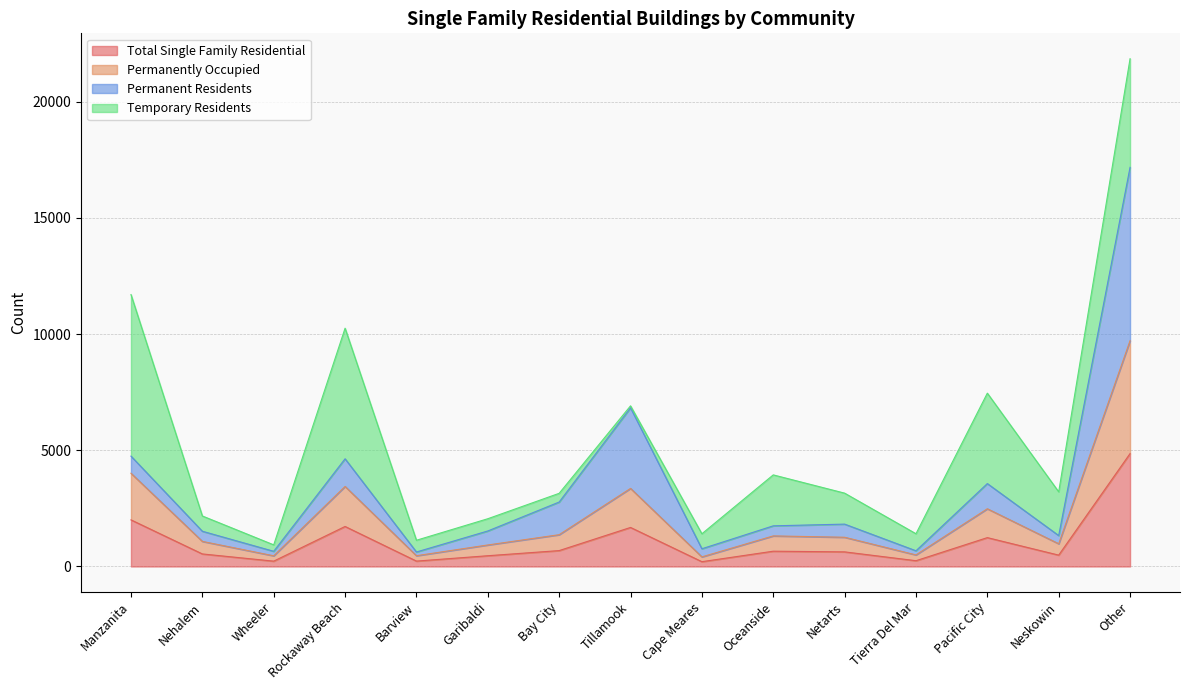

How many values in the Total Single Family Residential series are below 629?

7